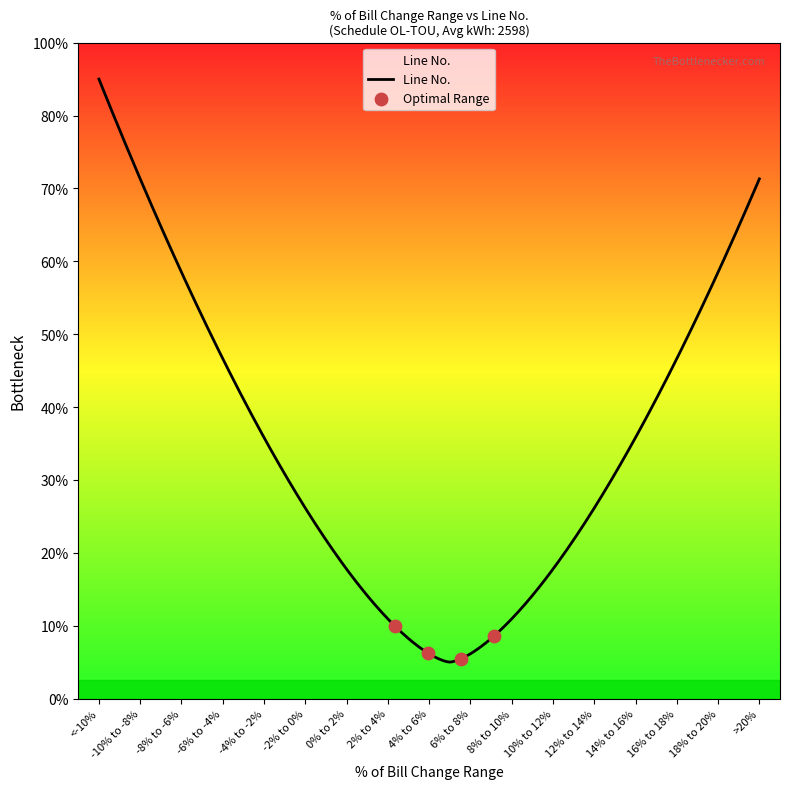

Is this an area chart (filled region under the line)?

Yes